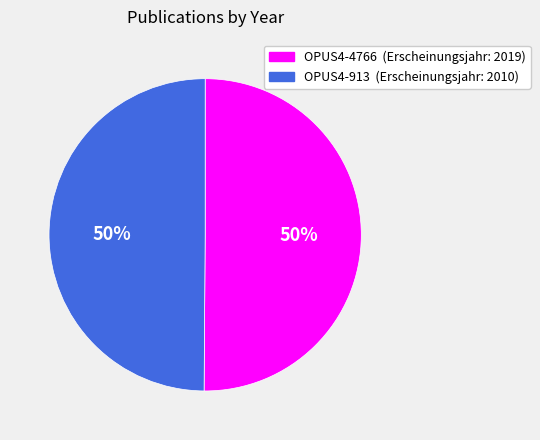

What is the ratio of the value at OPUS4-4766 (Erscheinungsjahr: 2019) to the value at OPUS4-913 (Erscheinungsjahr: 2010)?

1.0